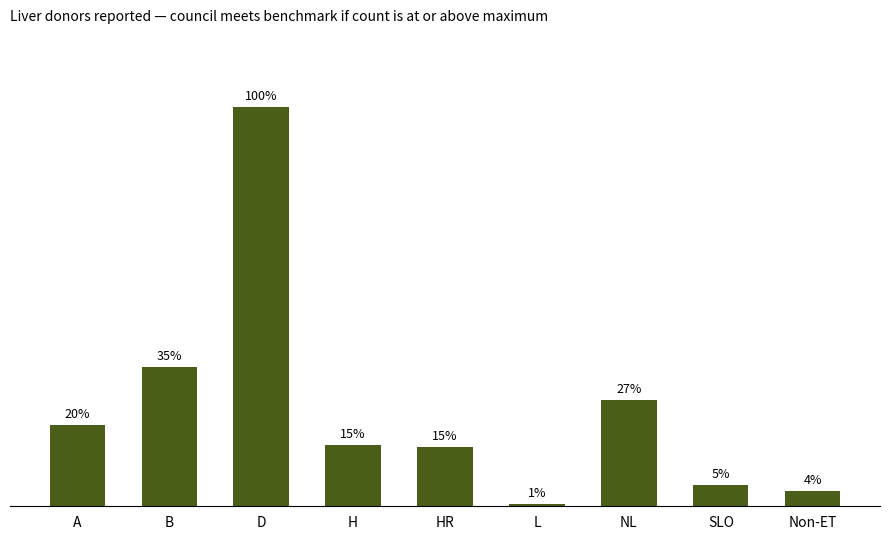

Are the bars horizontal?

No